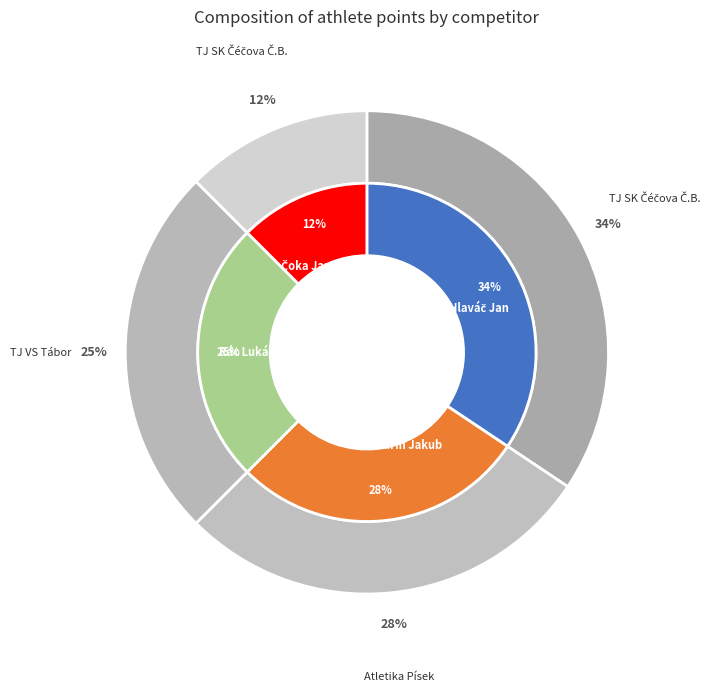

What percentage is the Čoka Jan slice, to the nearest percent?

12%